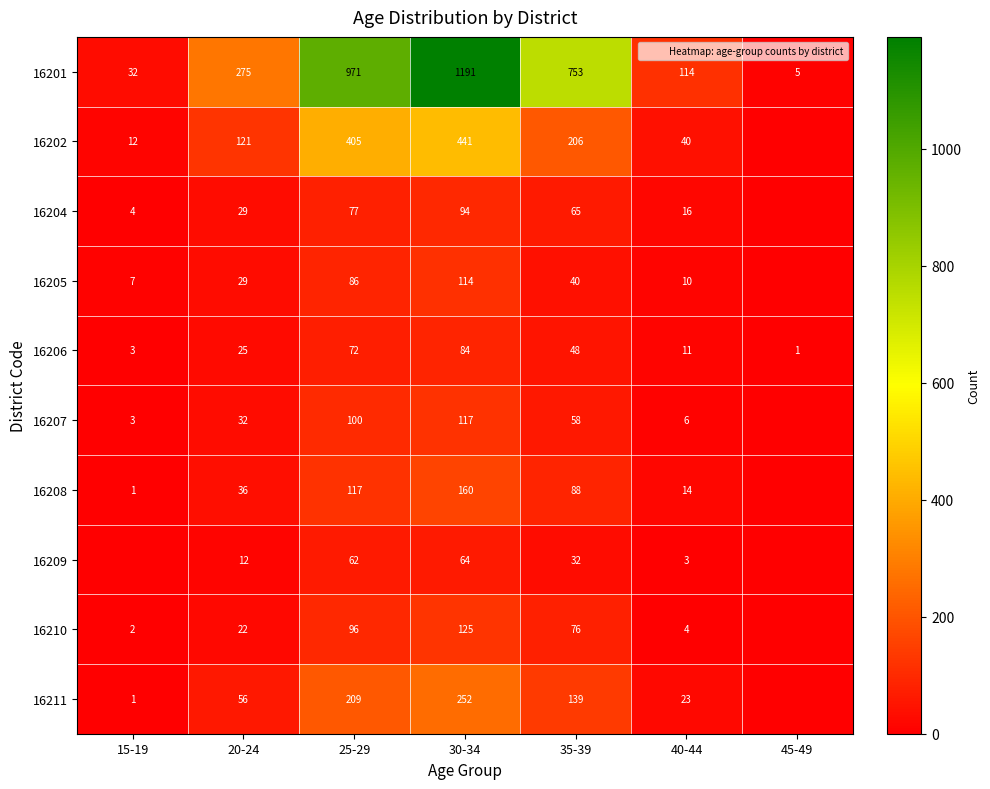

Between 20-24 and 30-34, which is larger?

30-34